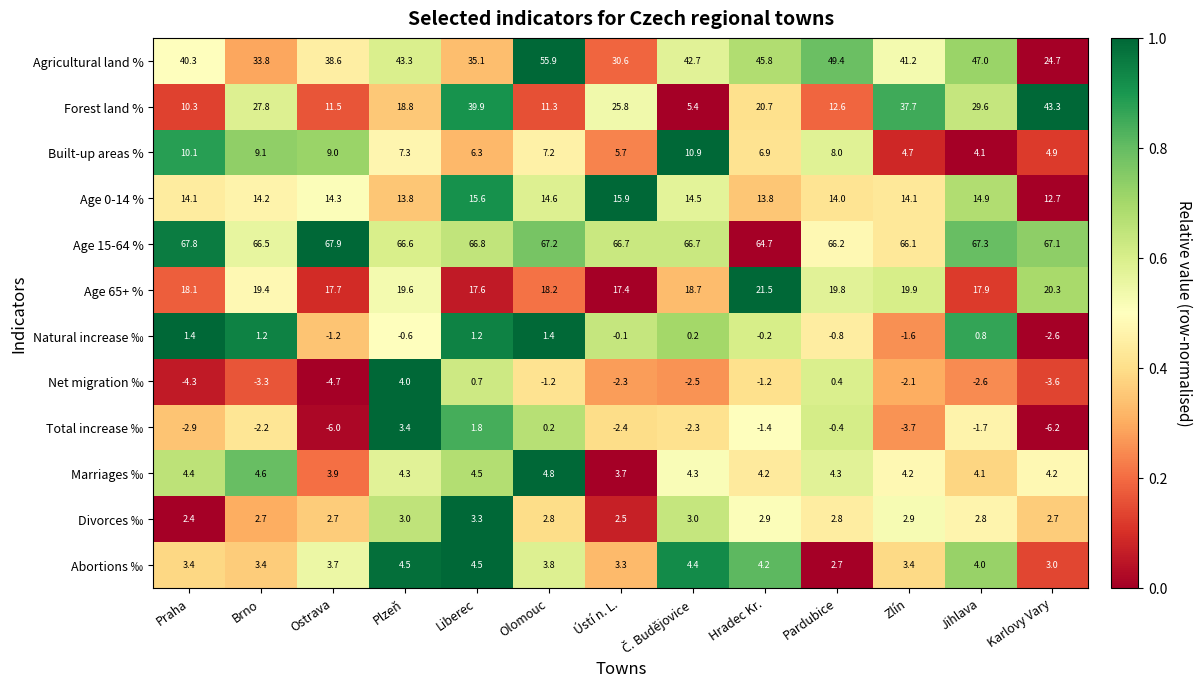

What is the sum of all Forest land % values?

294.7